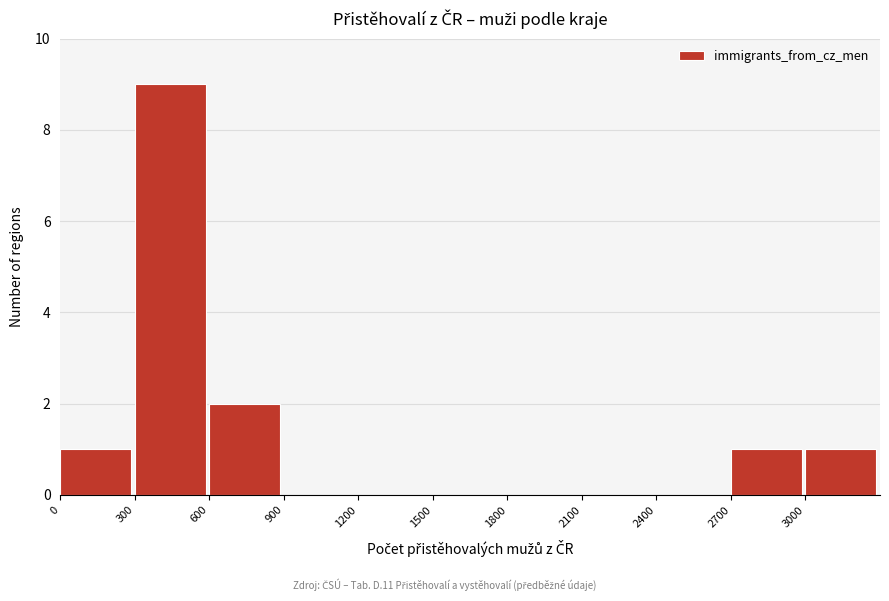

How tall is the bar that spans 3000 to 3300 on the x-axis? The values are not printed on the chart, so give them approximately, as read against the axis.

1